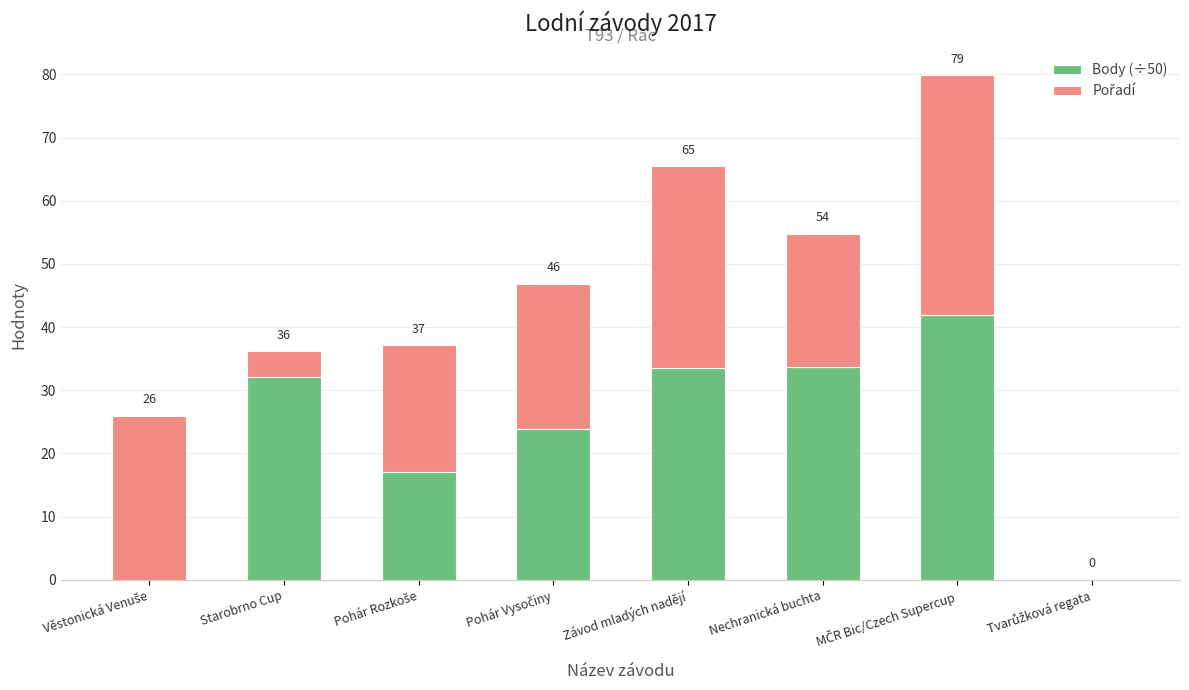

Are the bars horizontal?

No